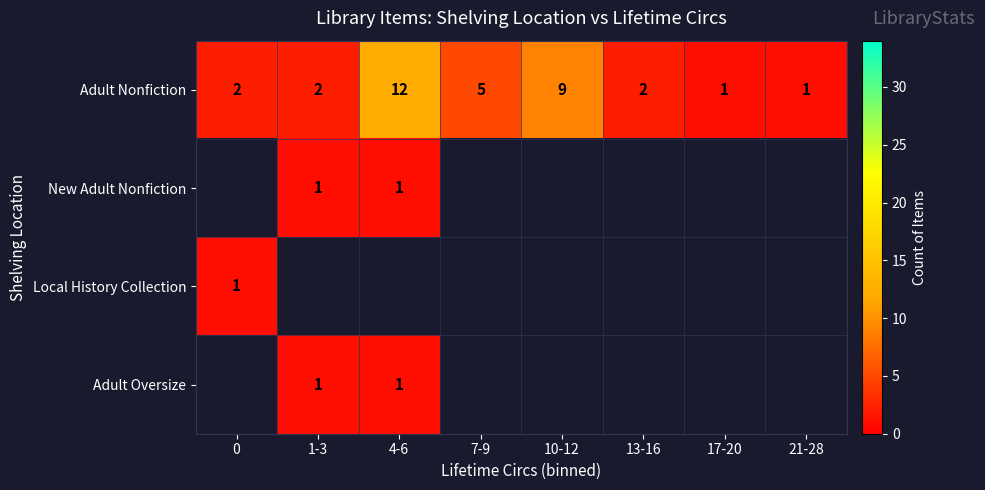

The Adult Nonfiction series shows 2 at 1-3. True or false?

True